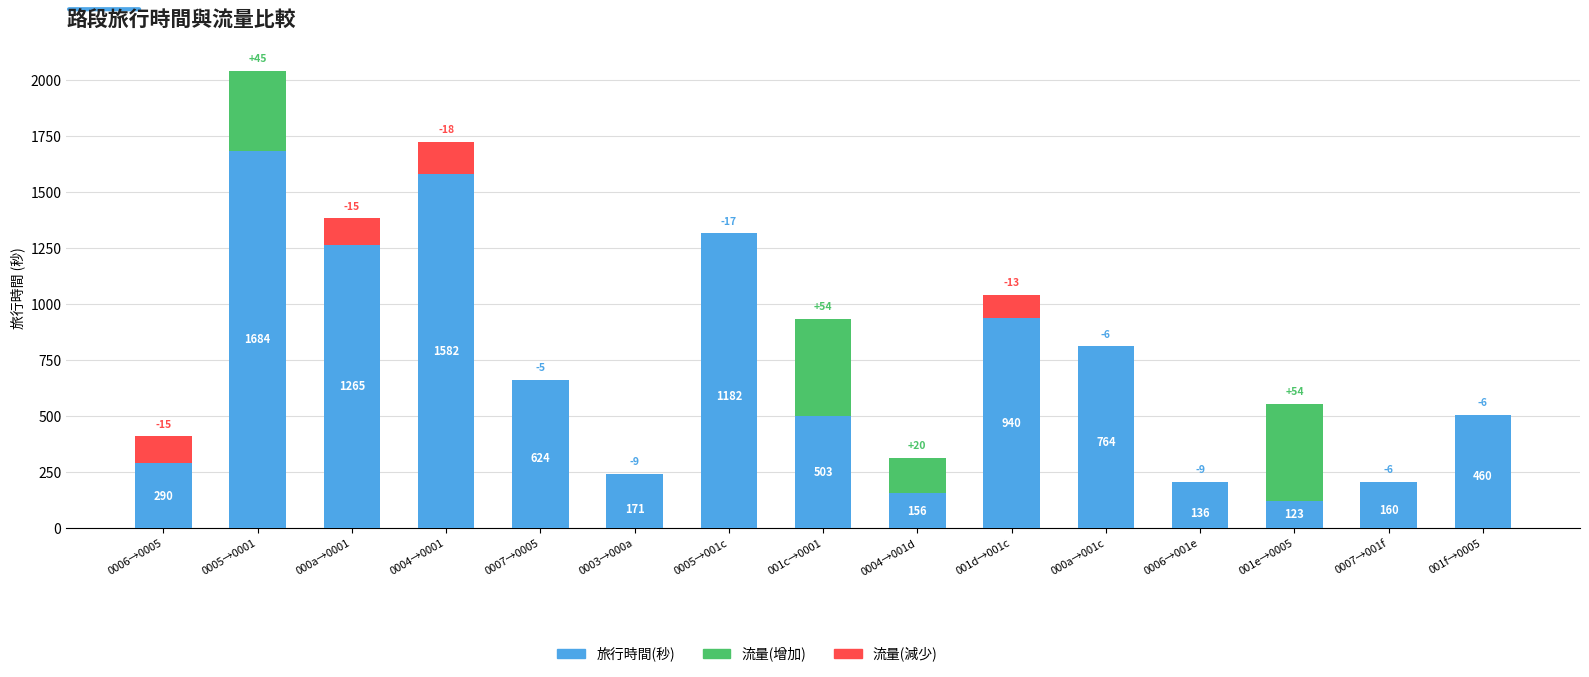

List the labels in order of value, smallest first.

001e→0005, 0006→001e, 0004→001d, 0007→001f, 0003→000a, 0006→0005, 001f→0005, 001c→0001, 0007→0005, 000a→001c, 001d→001c, 0005→001c, 000a→0001, 0004→0001, 0005→0001